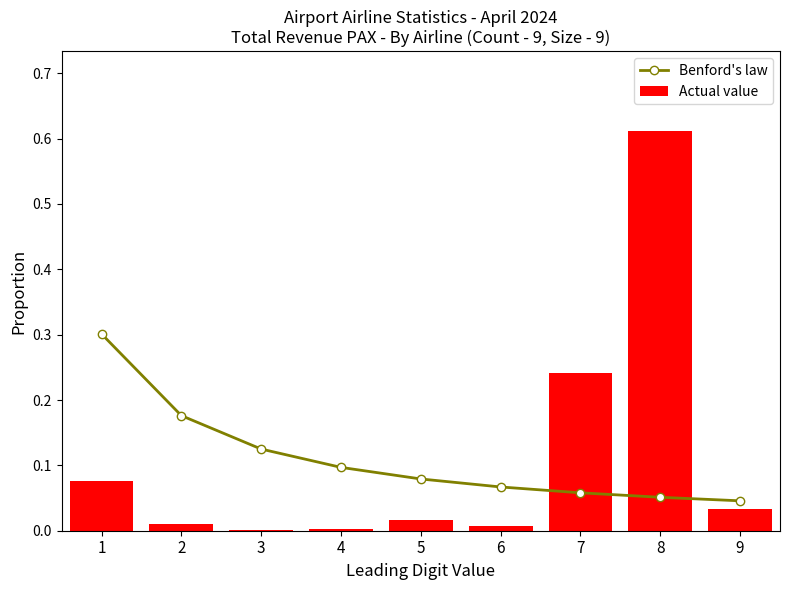

True or false: Benford's law has a value of 0.3 at 1.

True